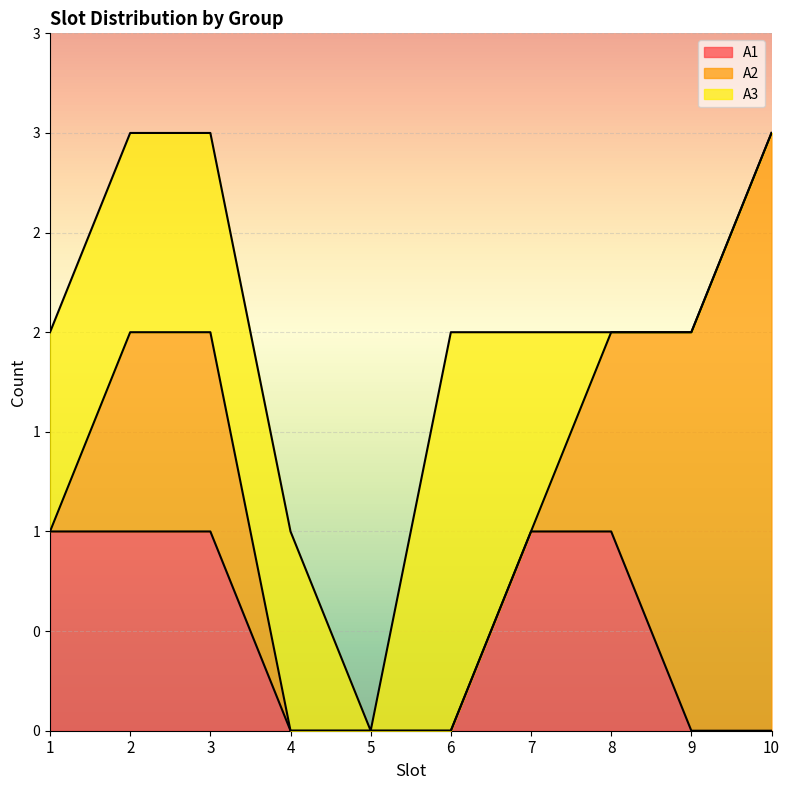

Which has a higher value, 3 or 4?

3